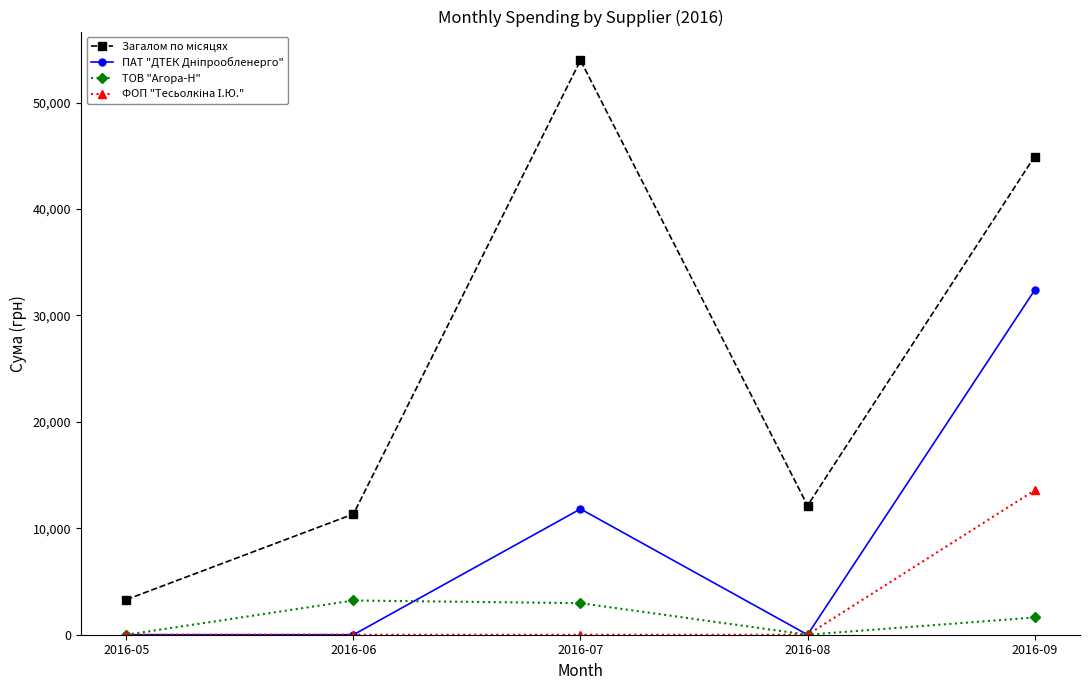

What is the difference between the highest and lowest values at 2016-06?

11341.0